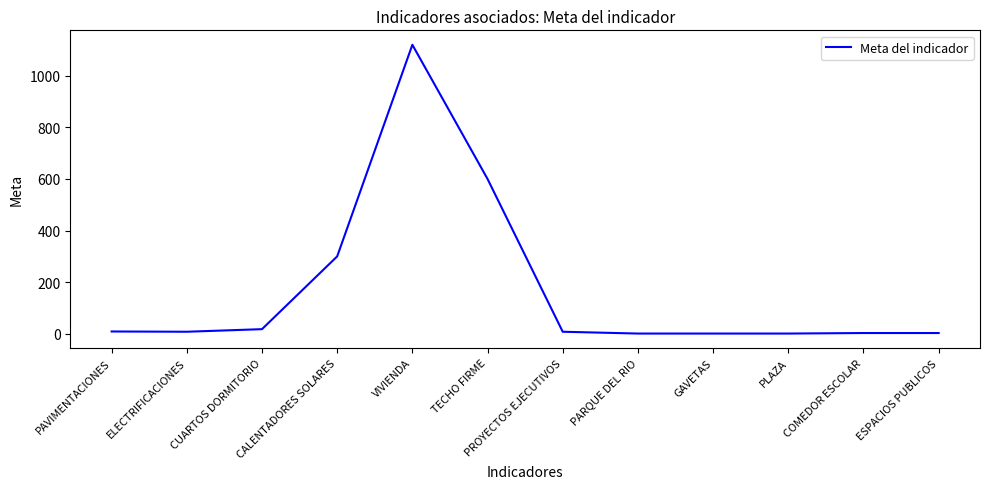

What is the greatest value displayed?

1120